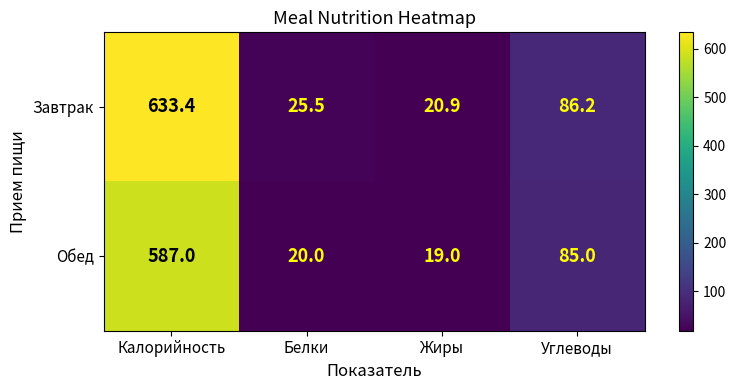

What is the total value across all series at Калорийность?

1220.4